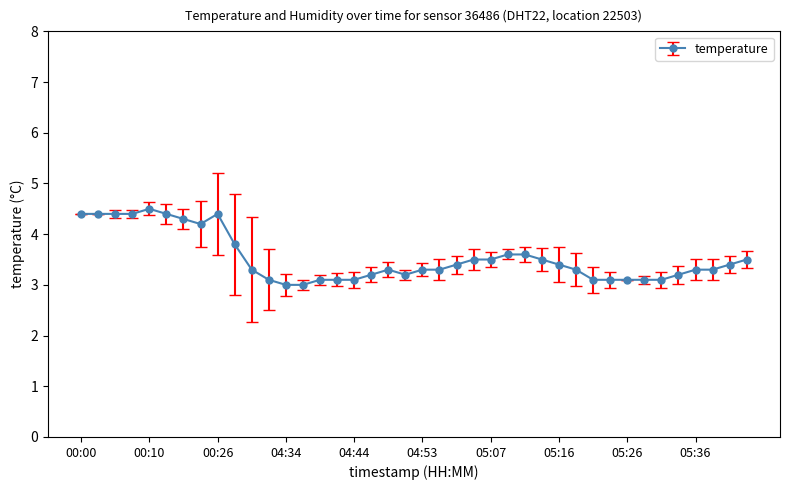

What is the value of the 5th point from the left?

4.5